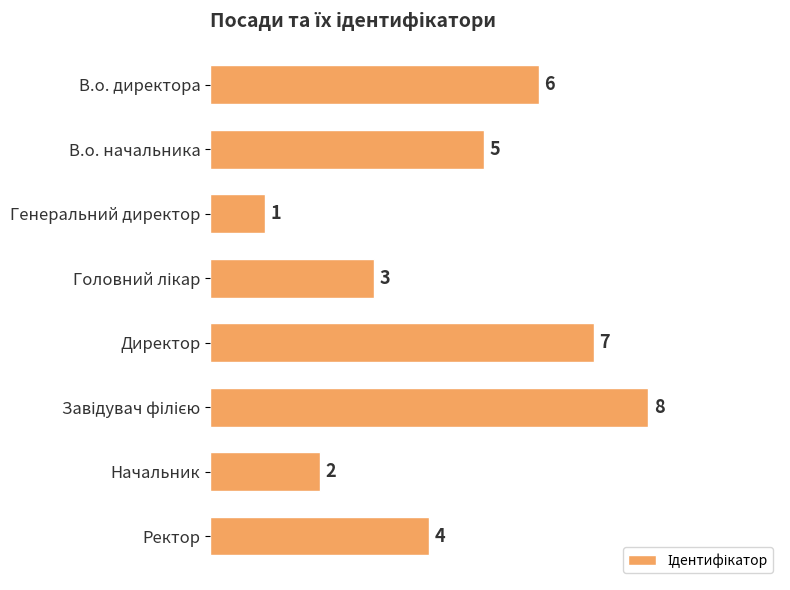

Reading top to bottom, transcribe all the data shown in this chart.

6	5	1	3	7	8	2	4